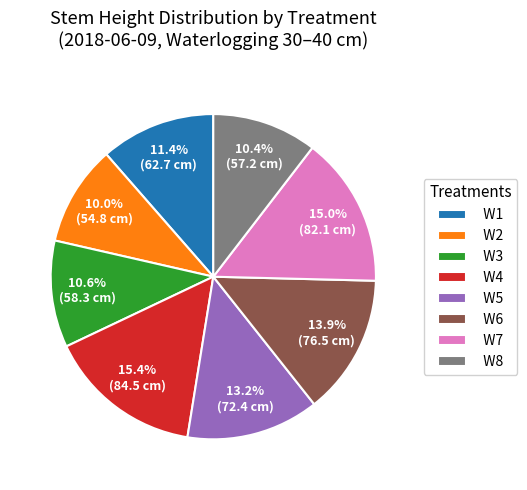

To the nearest percent, what is the combined percentage of W8 and W5?

24%